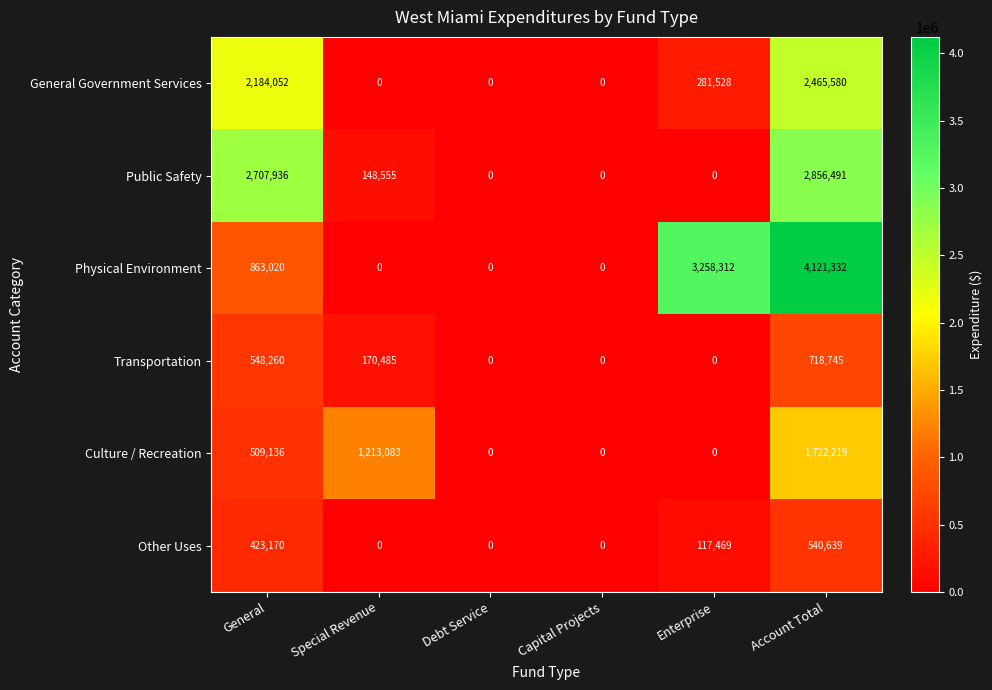

What is the sum of all Culture / Recreation values?

3444438